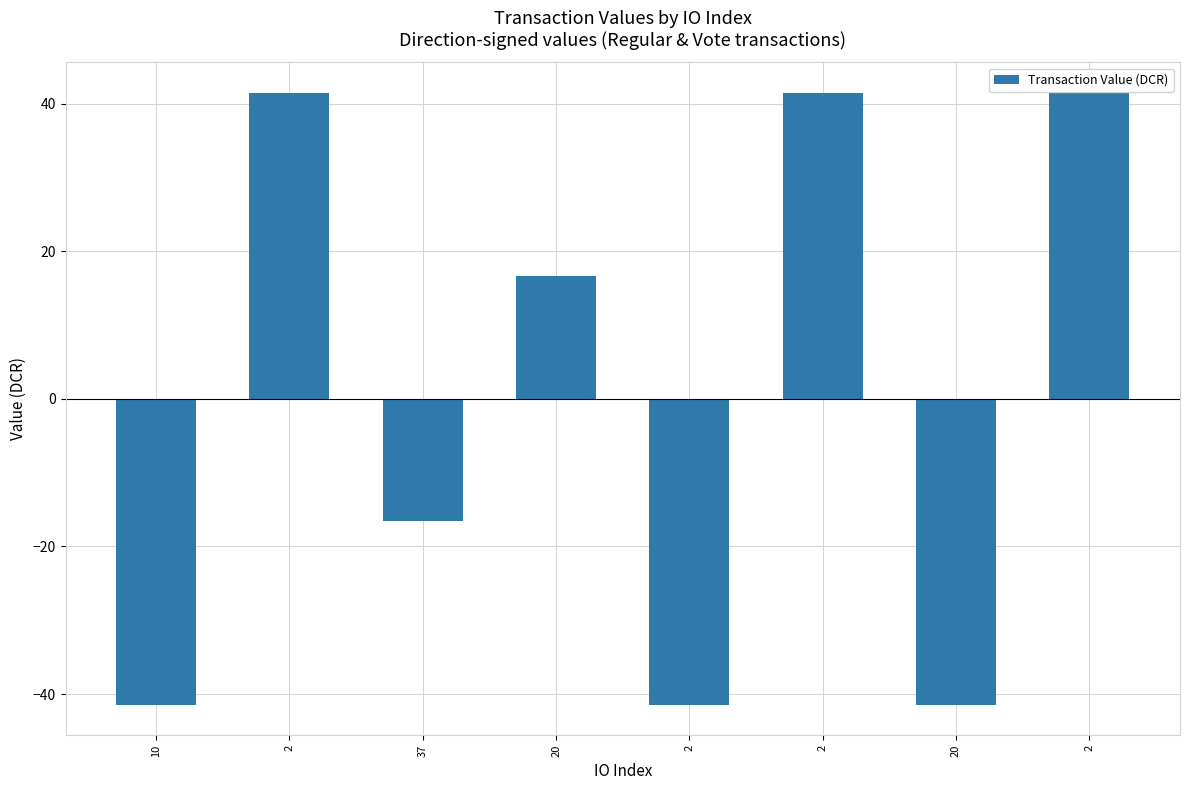

What is the difference between the second highest and second lowest values?

82.9